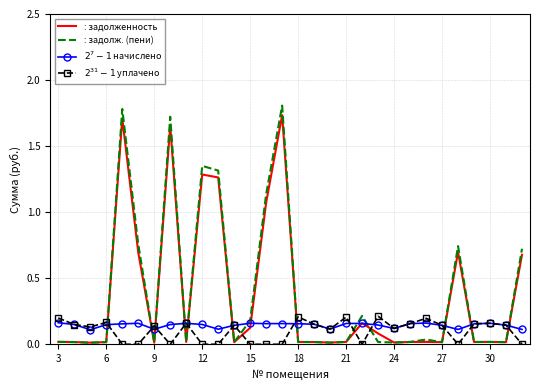

Which series has the largest range (max minus min)?

: задолж. (пени)